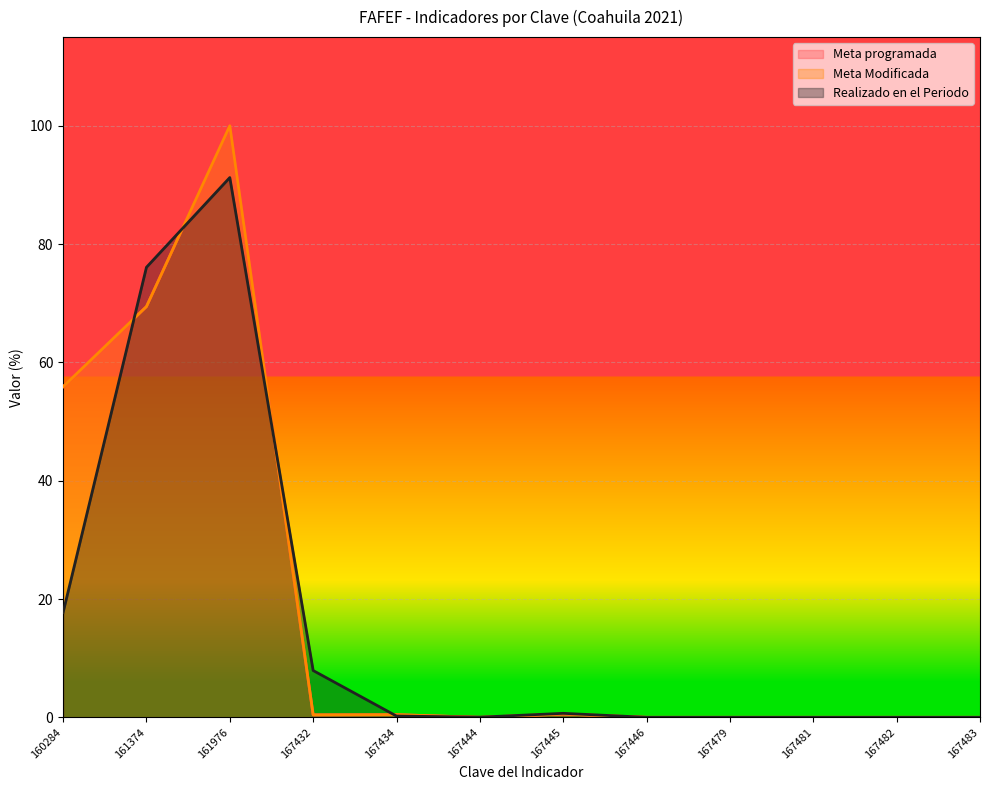

Which has a higher value, 161374 or 167444?

161374